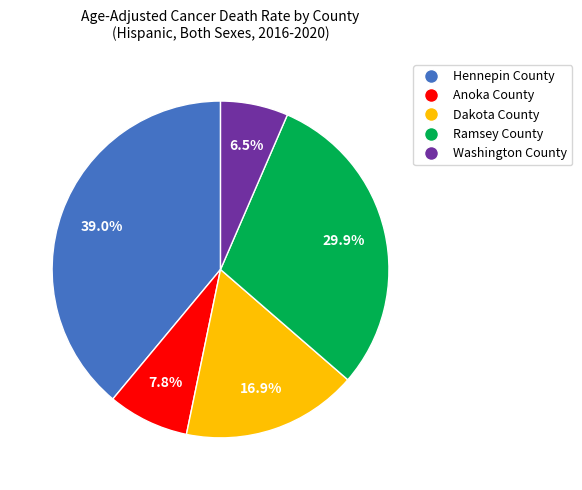

Does Hennepin County represent more than half of the total?

No